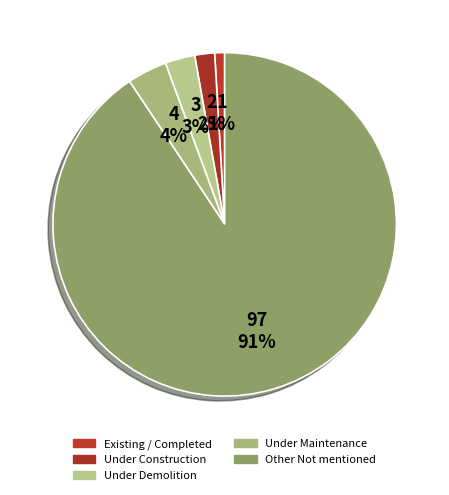

Which slice is the smallest?

Existing / Completed